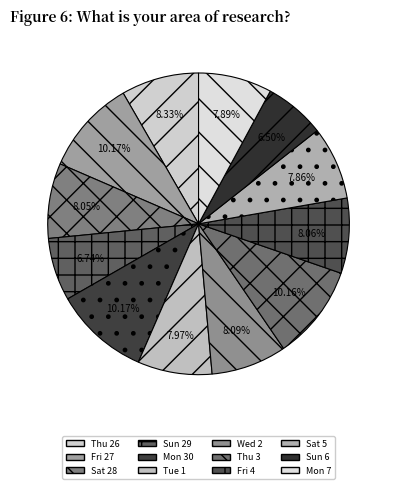

Do Sat 5 and Sat 28 together represent more than half of the pie?

No